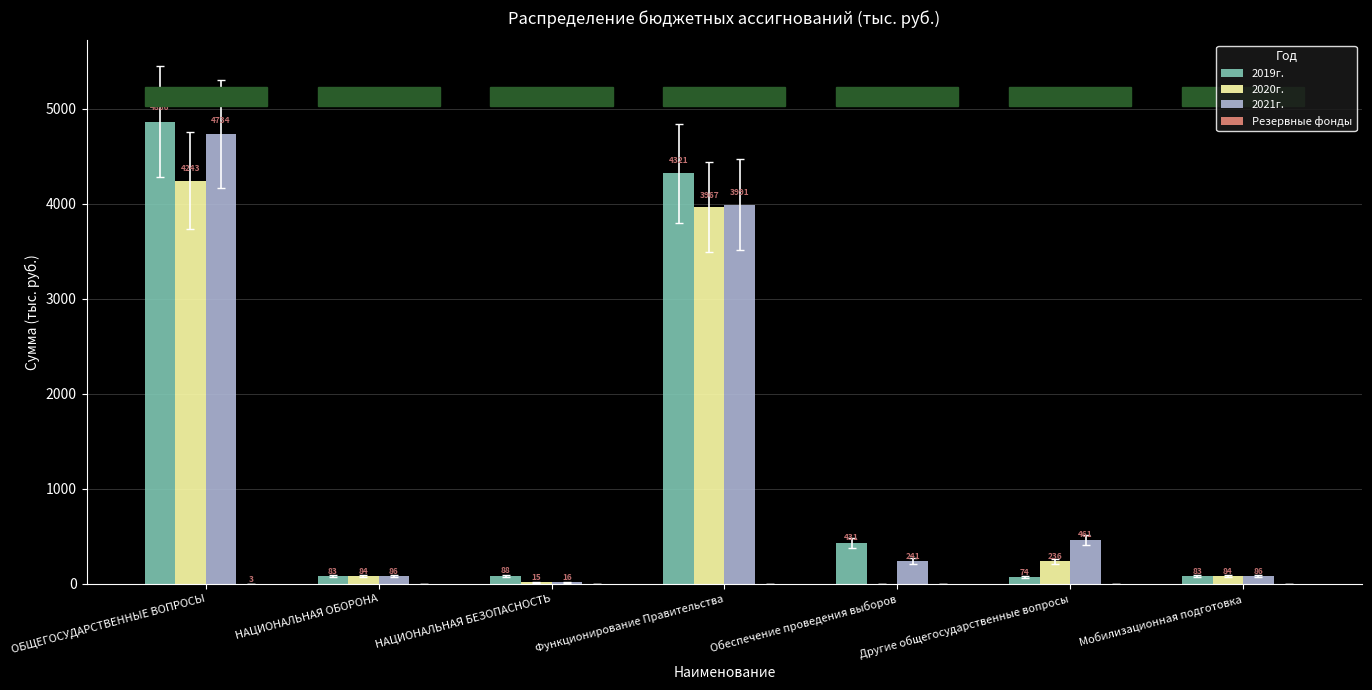

Is the value of 2021г. at НАЦИОНАЛЬНАЯ БЕЗОПАСНОСТЬ greater than the value of 2019г. at Обеспечение проведения выборов?

No